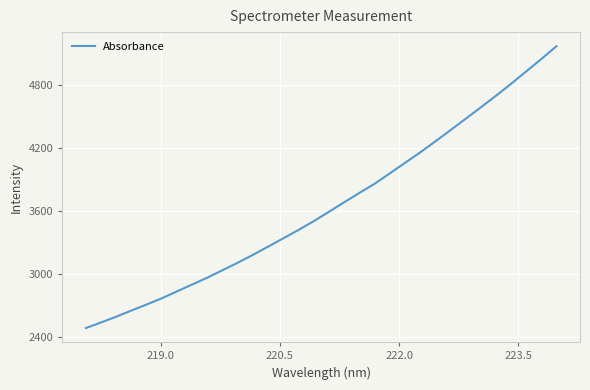

What is the maximum value shown in the chart?

5166.4